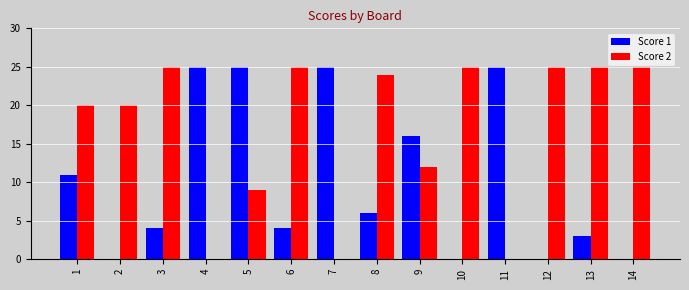

Are the bars grouped side by side (vs. stacked)?

Yes